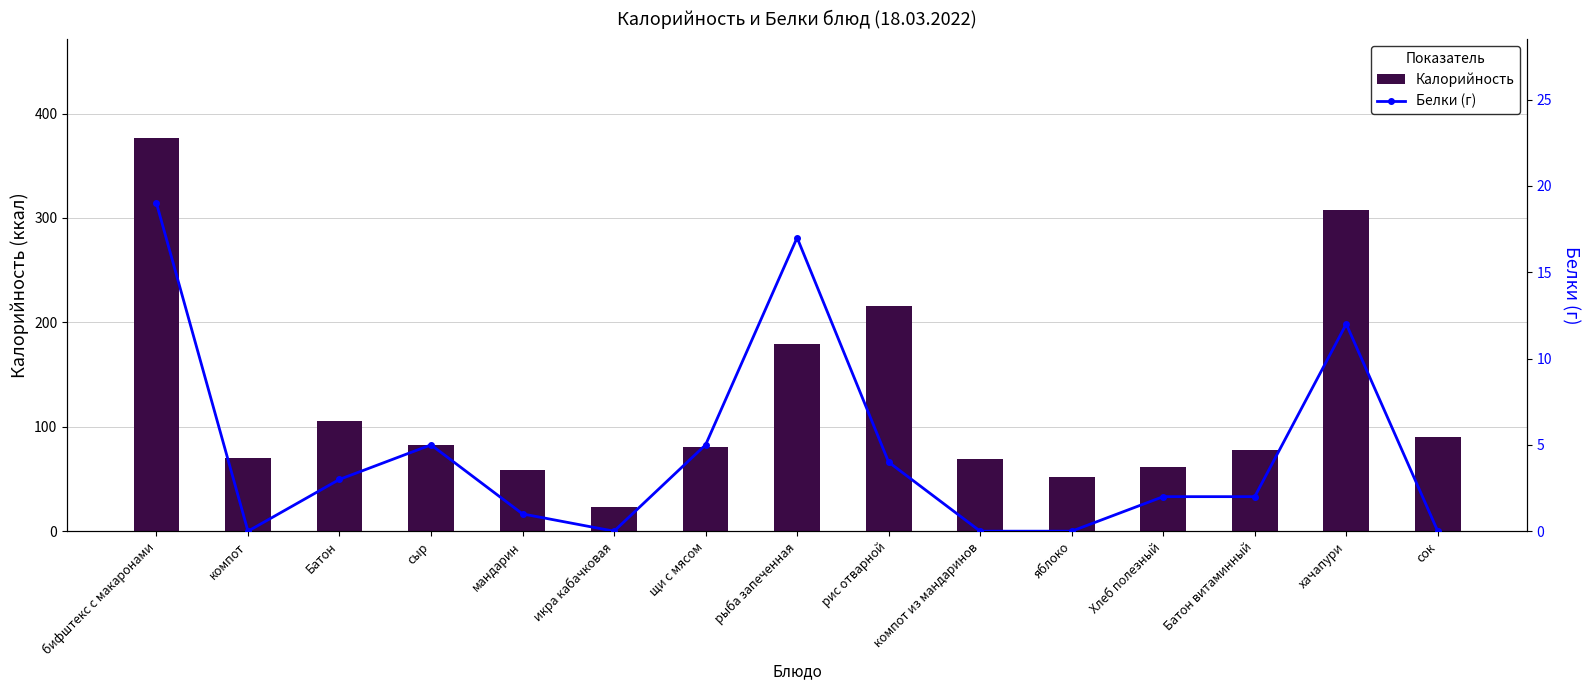

What is the greatest value displayed?

377